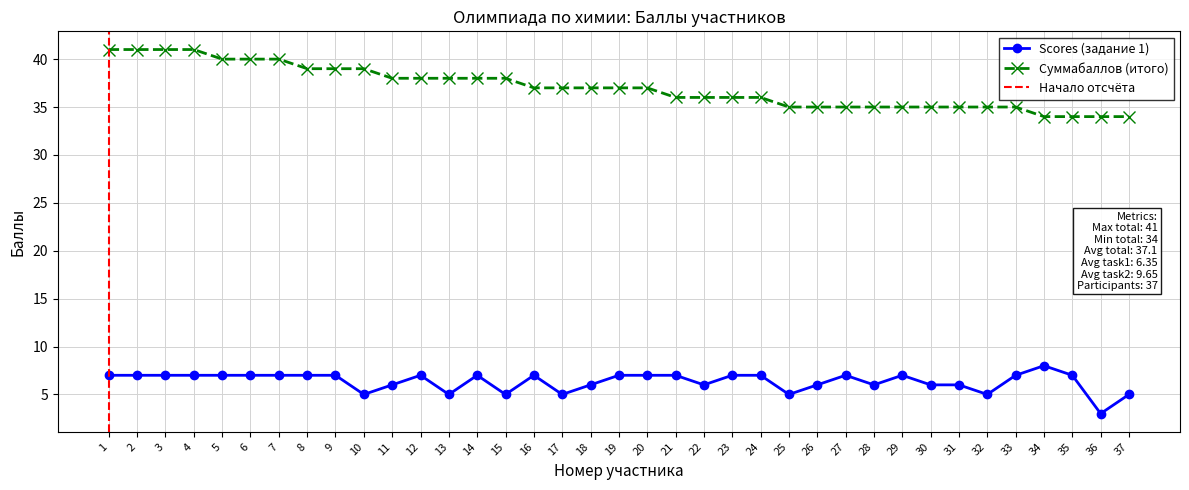

Does the chart display data point markers on the line(s)?

Yes